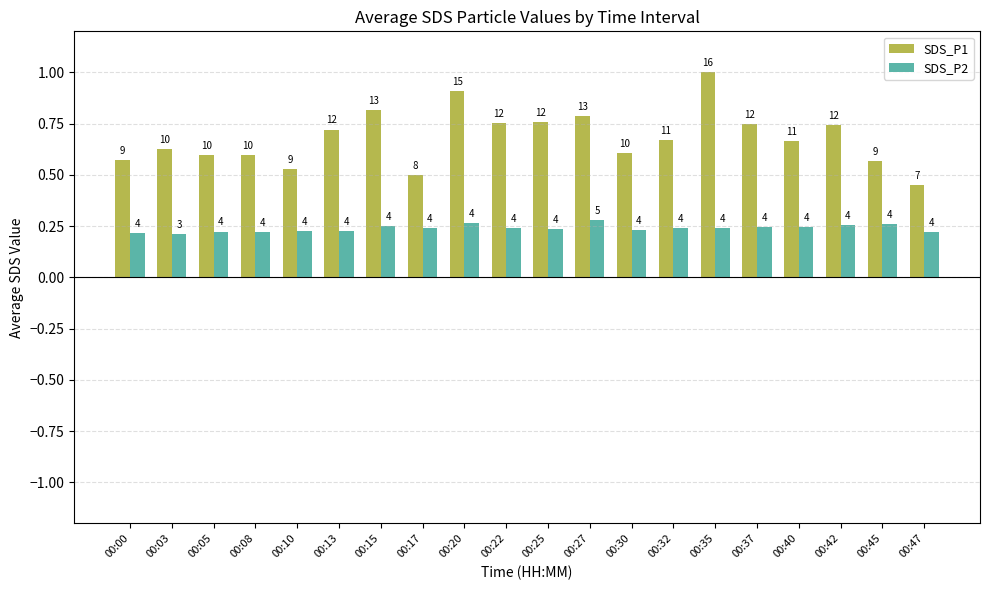

What are all the series names shown in the legend?

SDS_P1, SDS_P2